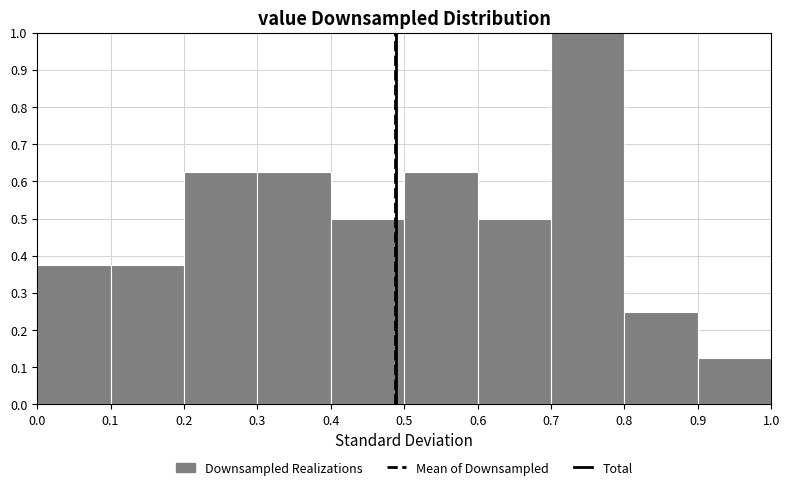

Which range on the x-axis has the tallest bar?

0.7 to 0.8